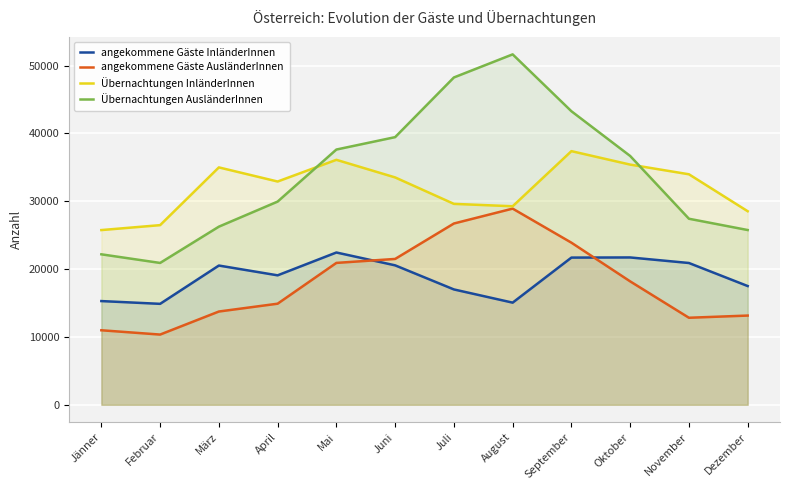

List the series in order of their peak value, highest first.

Übernachtungen AusländerInnen, Übernachtungen InländerInnen, angekommene Gäste AusländerInnen, angekommene Gäste InländerInnen